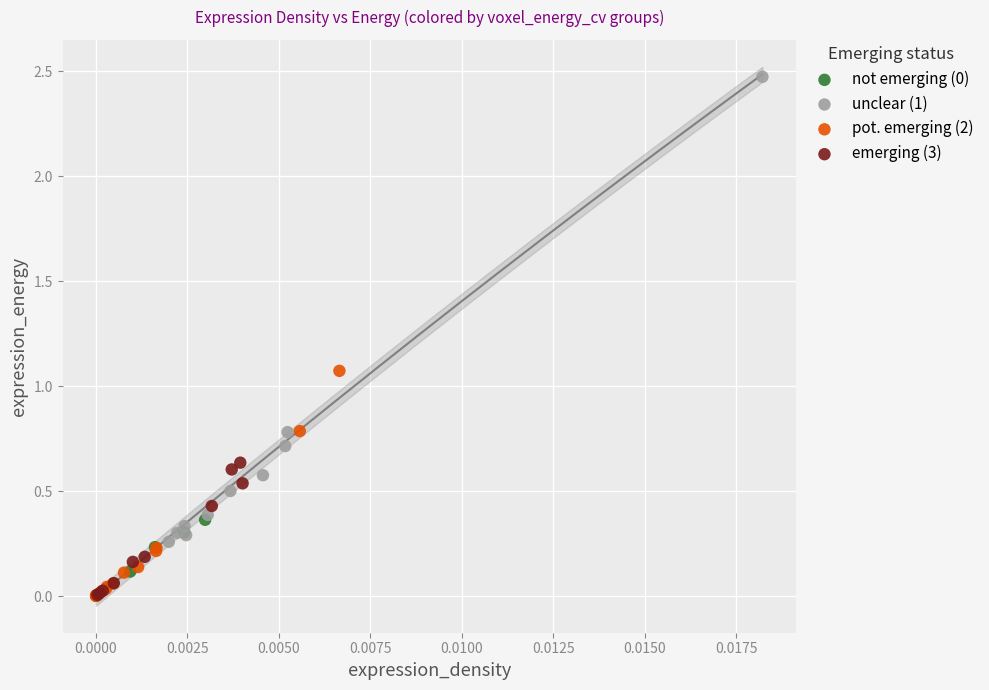

Which series reaches the maximum Y coordinate?

unclear (1)